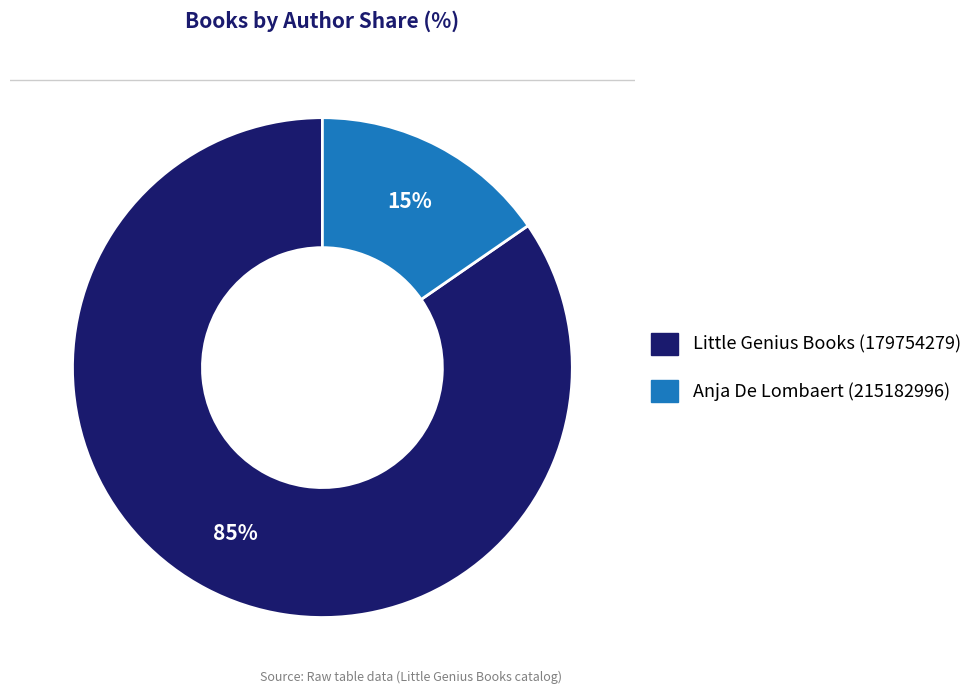

The Little Genius Books (179754279) slice represents 85% of the pie. True or false?

True